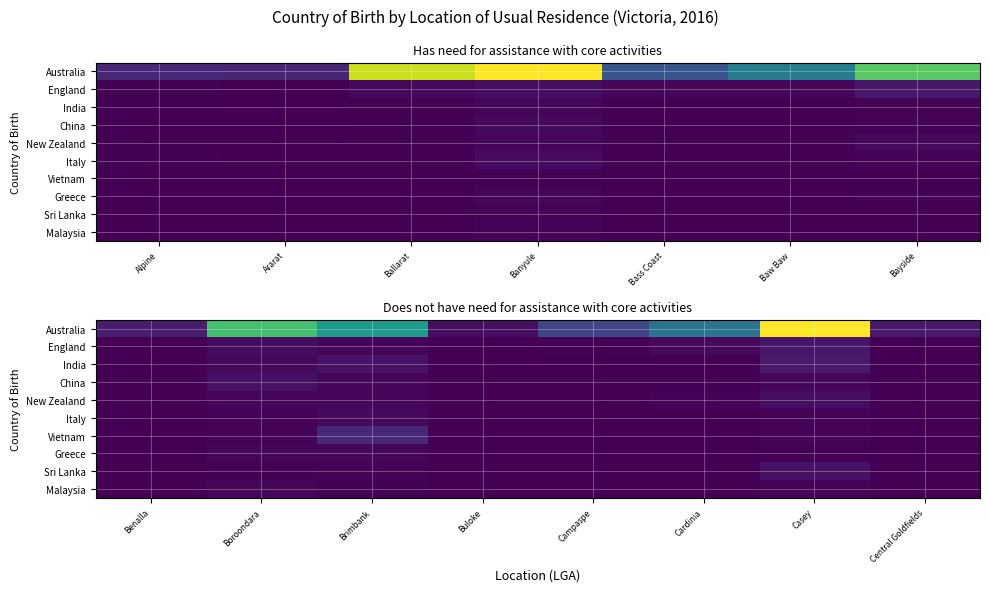

At how many categories does at least one series exceed 134771?

1